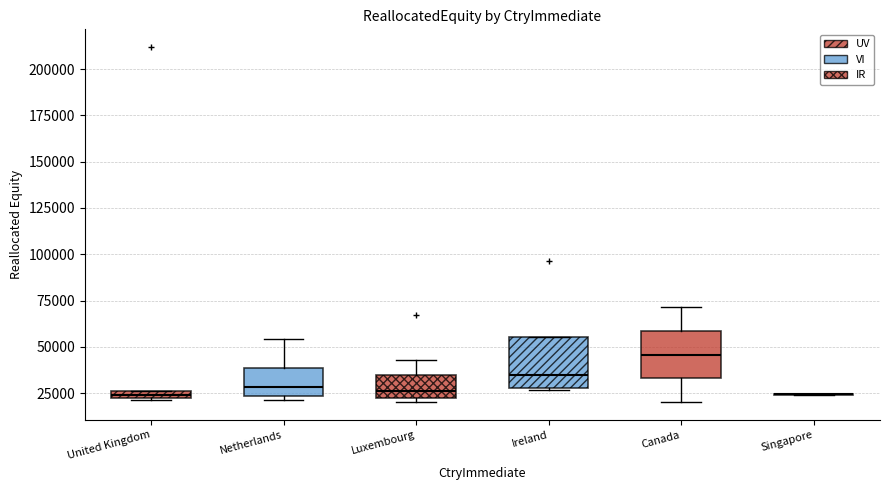

Where does the lower whisker of the box for Canada end on the y-axis? The values are not printed on the chart, so give them approximately, as read against the axis.

20000